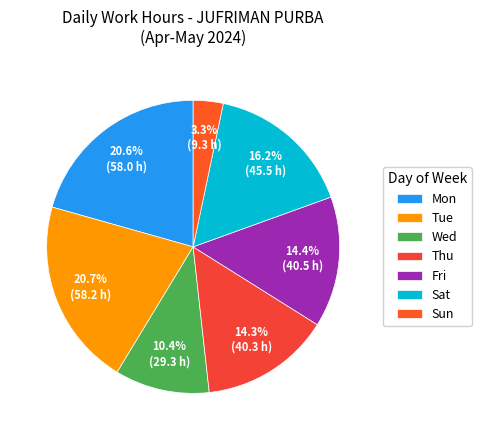

To the nearest percent, what is the difference between the largest and smallest slice percentages?

17%